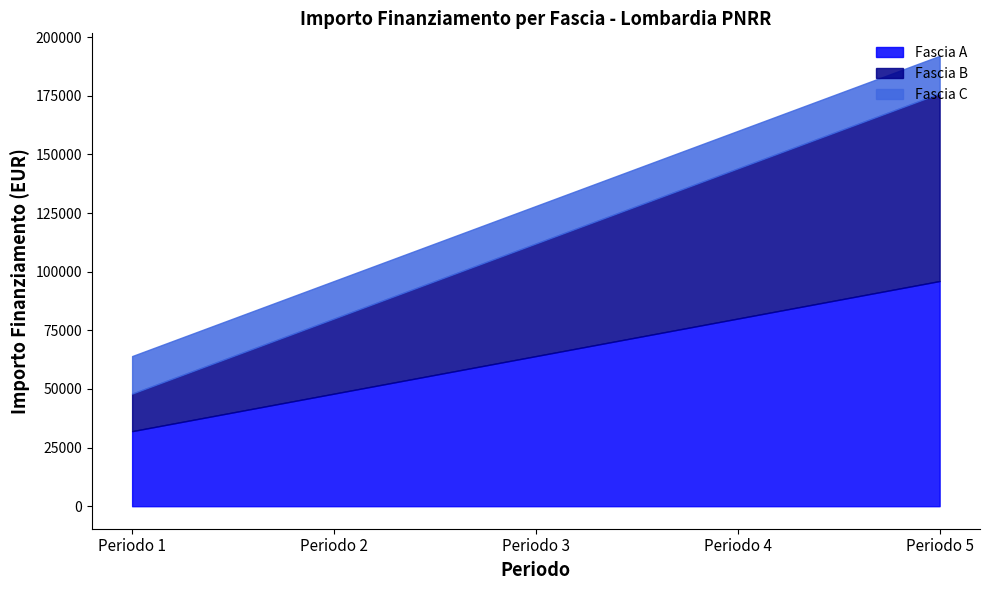

What is the total value across all series at Periodo 5?

192000